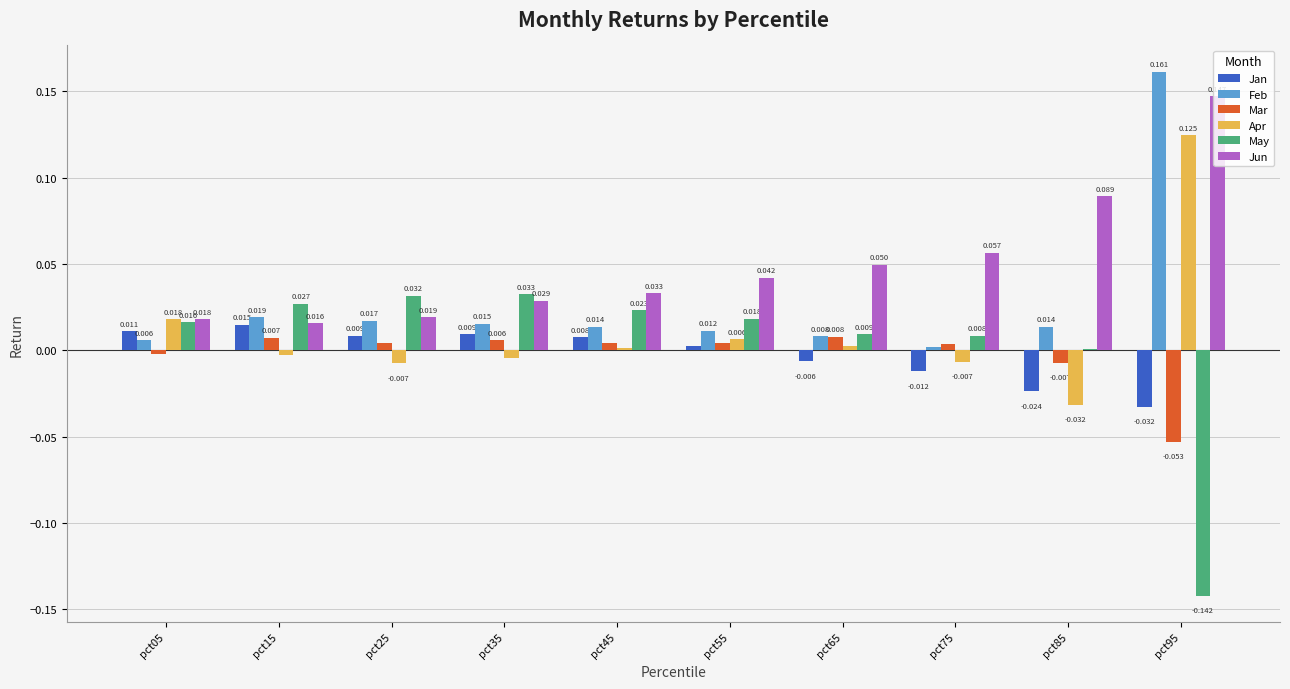

Is the value of Mar at pct05 greater than the value of Apr at pct35?

Yes